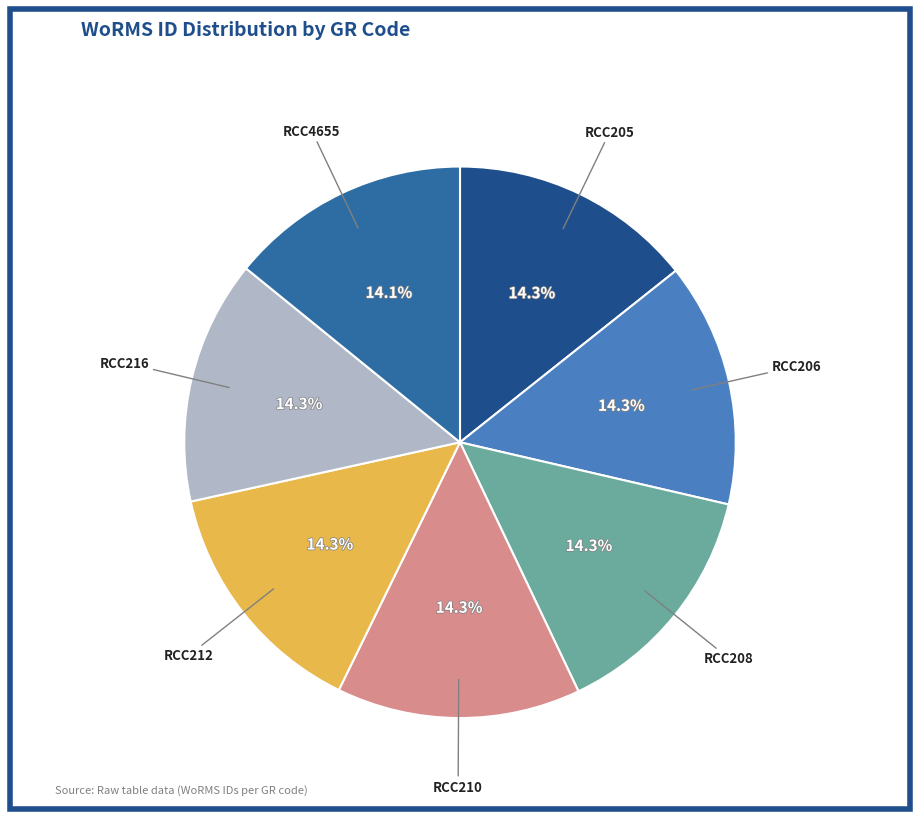

Is there a majority slice in this chart?

No